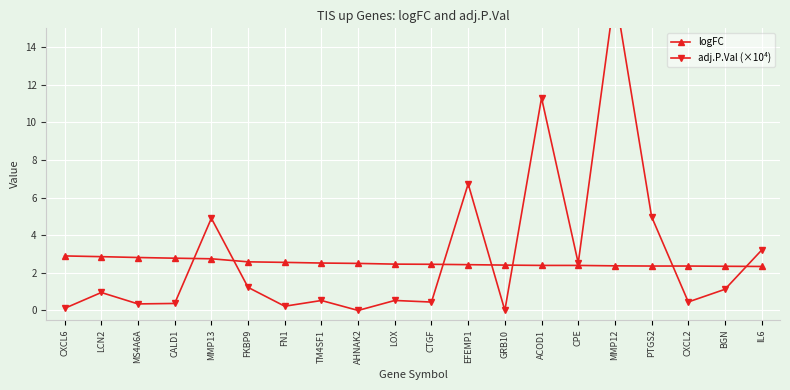

Reading left to right, list all the values displayed in this chart.

logFC: CXCL6=2.9	LCN2=2.9	MS4A6A=2.8	CALD1=2.8	MMP13=2.7	FKBP9=2.6	FN1=2.6	TM4SF1=2.5	AHNAK2=2.5	LOX=2.5	CTGF=2.5	EFEMP1=2.4	GRB10=2.4	ACOD1=2.4	CPE=2.4	MMP12=2.4	PTGS2=2.4	CXCL2=2.4	BGN=2.3	IL6=2.3
adj.P.Val (×10⁴): CXCL6=0.1	LCN2=1.0	MS4A6A=0.3	CALD1=0.4	MMP13=4.9	FKBP9=1.2	FN1=0.2	TM4SF1=0.5	AHNAK2=0.0	LOX=0.5	CTGF=0.4	EFEMP1=6.7	GRB10=0.0	ACOD1=11.3	CPE=2.5	MMP12=16.9	PTGS2=5.0	CXCL2=0.5	BGN=1.1	IL6=3.2